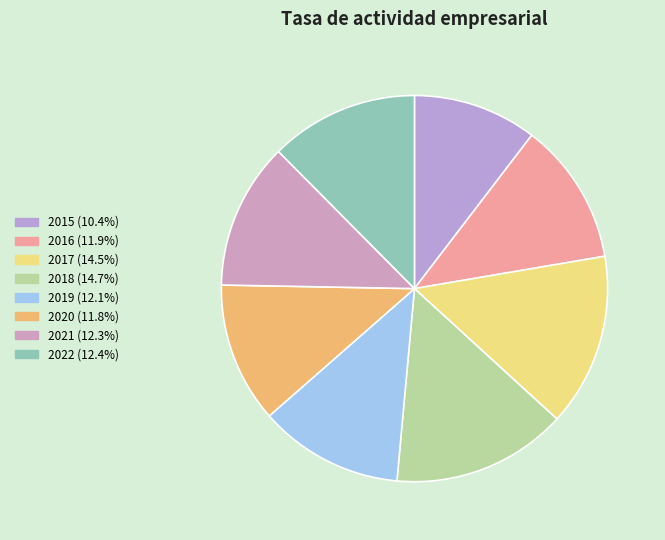

Does 2018 account for over 50% of the chart?

No